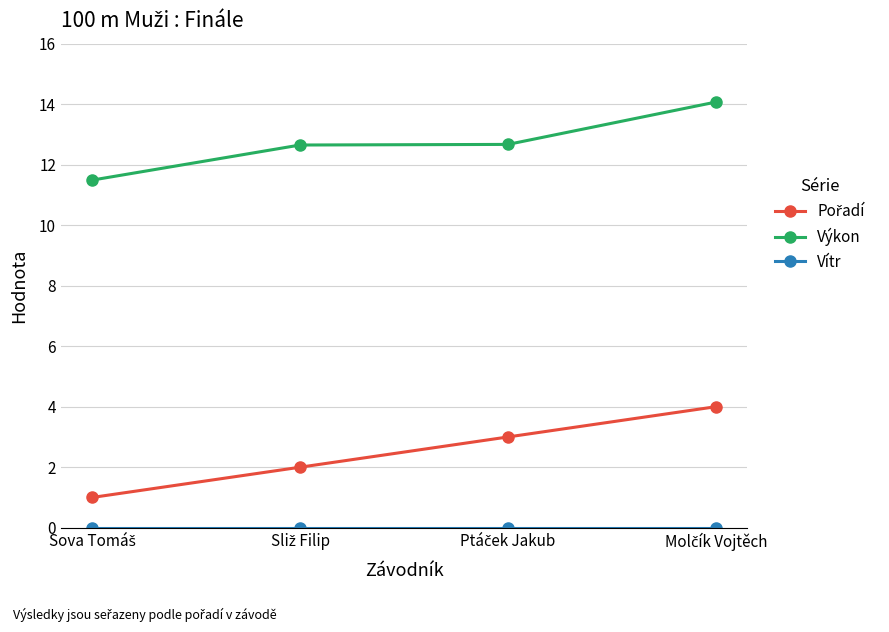

What is the highest value of the Výkon series?

14.1